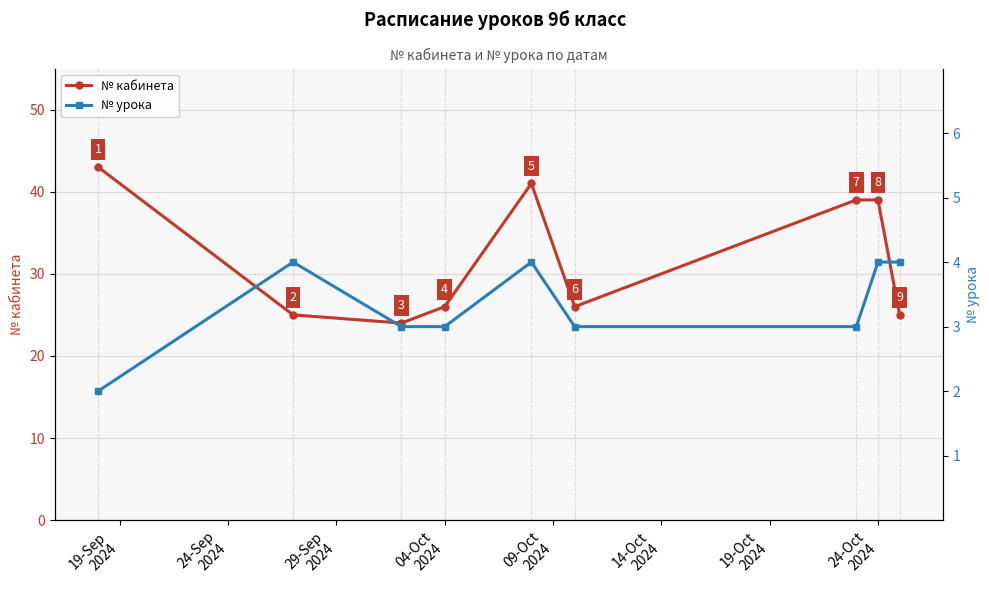

True or false: № кабинета and № урока intersect in this chart.

False